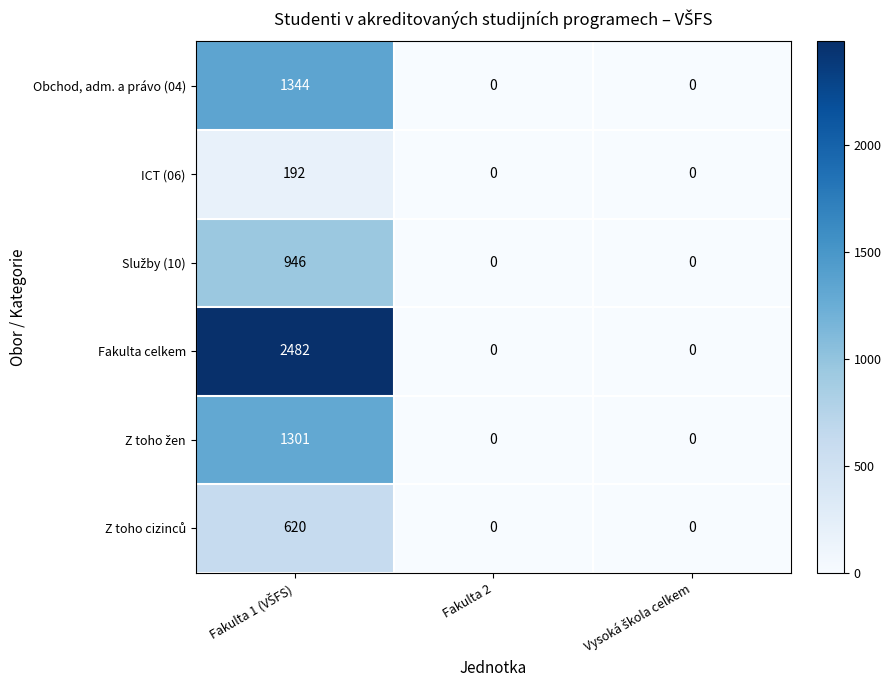

How many distinct data groups are displayed?

6